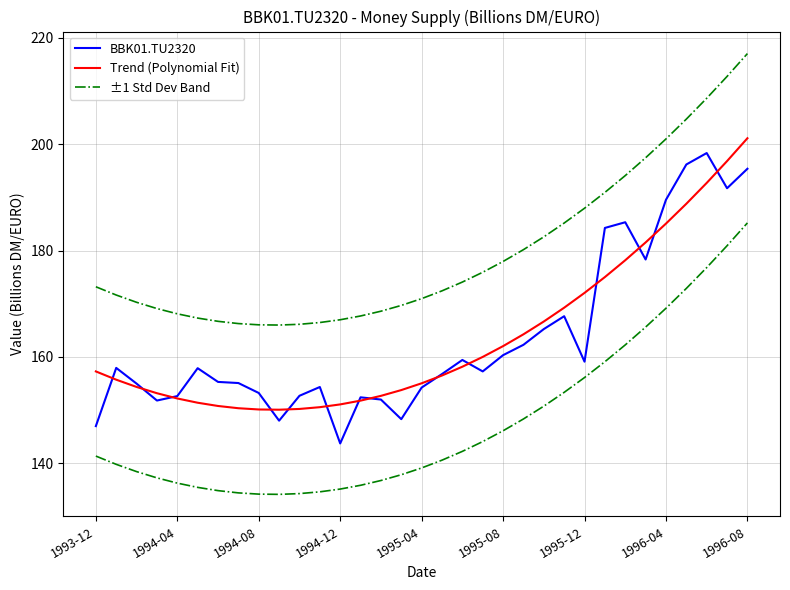

Which has a higher value, 31 or 23?

31